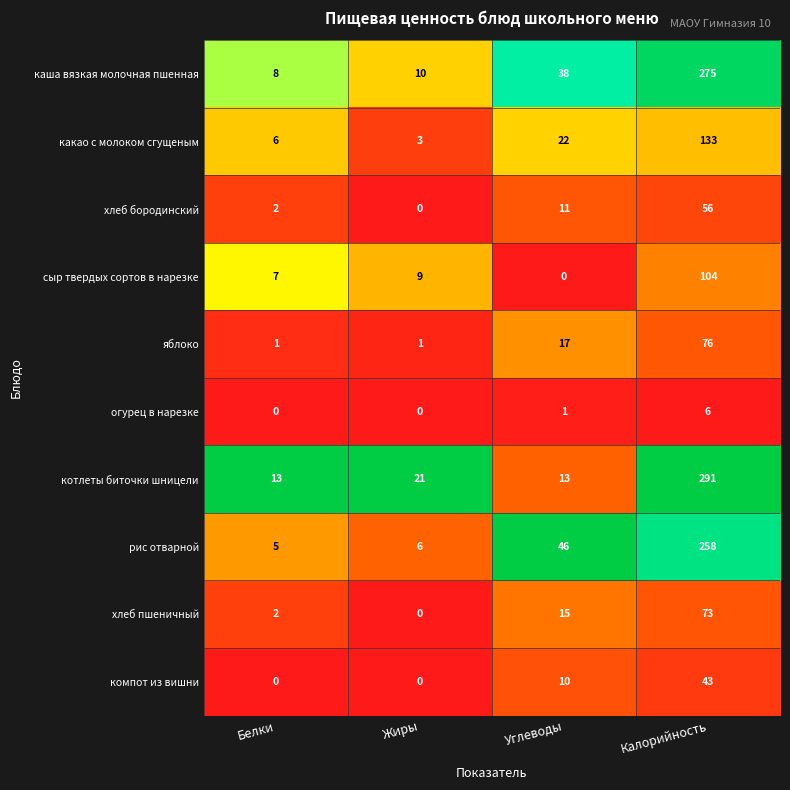

What is the sum of the хлеб бородинский values at Калорийность and Белки?

58